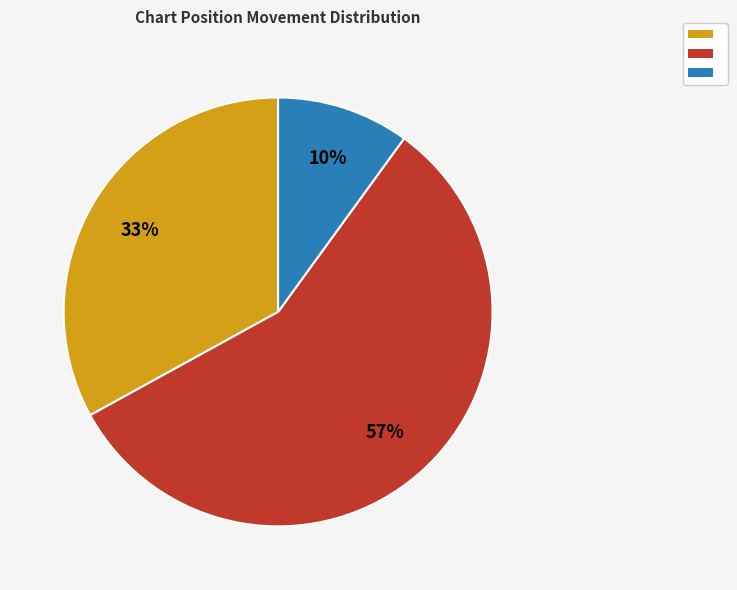

To the nearest percent, what is the difference between the largest and smallest slice percentages?

47%